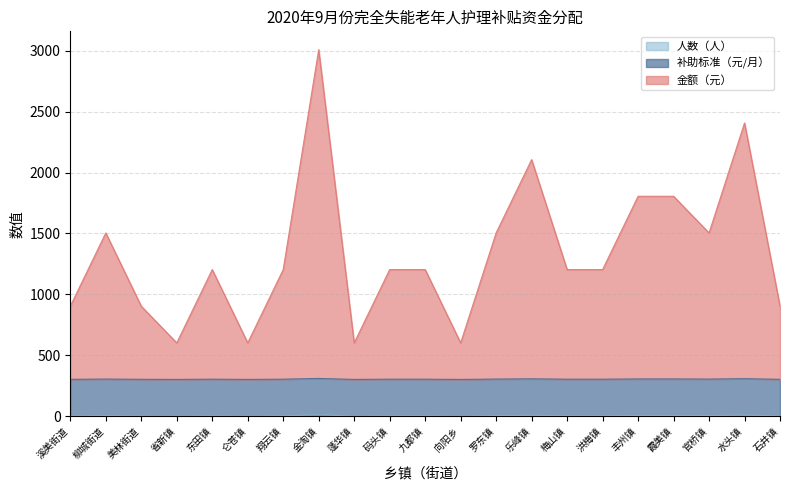

The 金额（元） series shows 520 at 美林街道. True or false?

False